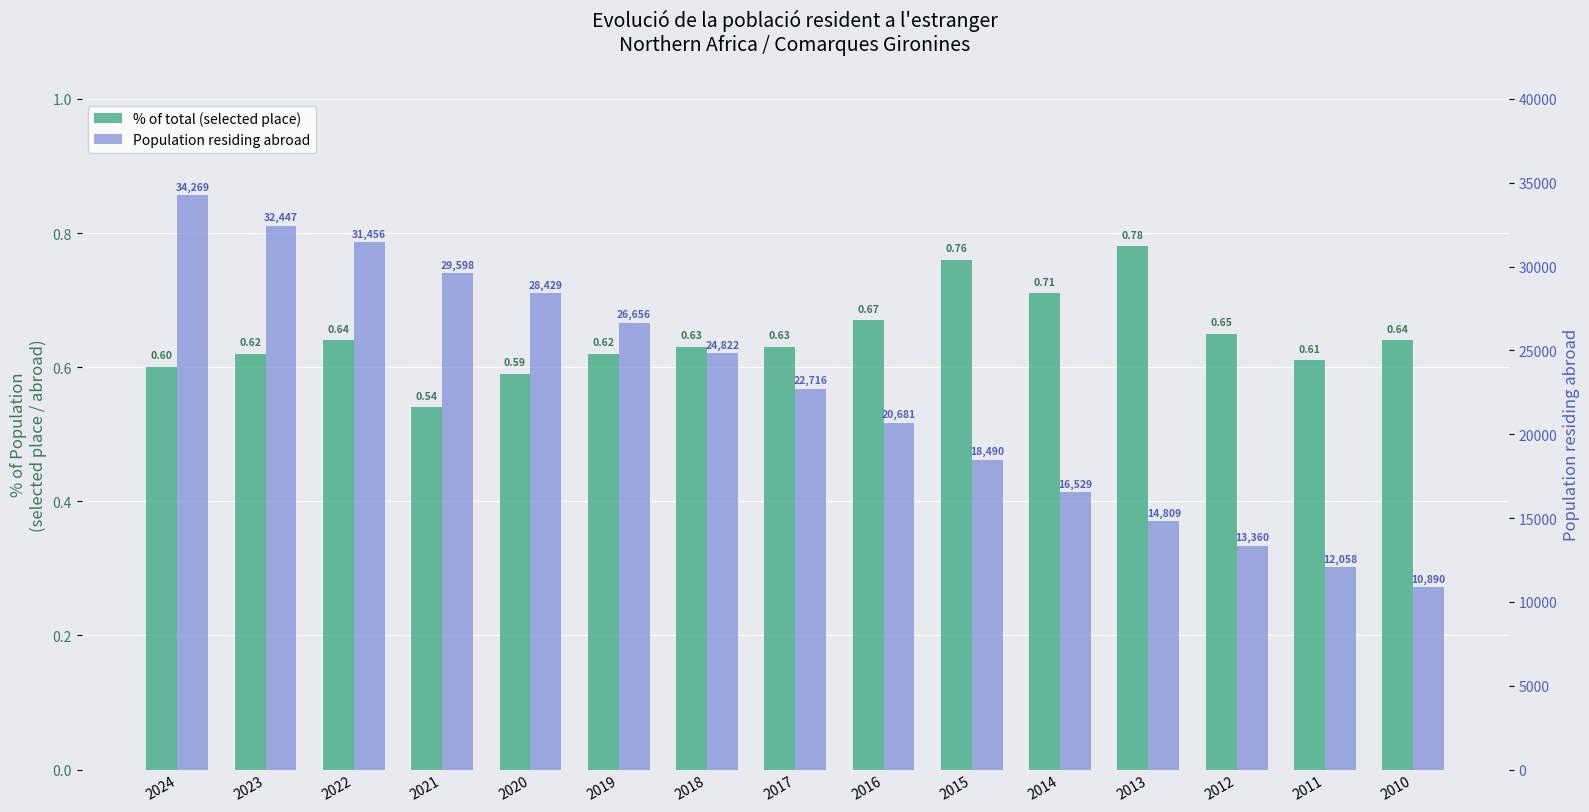

Which series has the largest total across all categories?

Population residing abroad